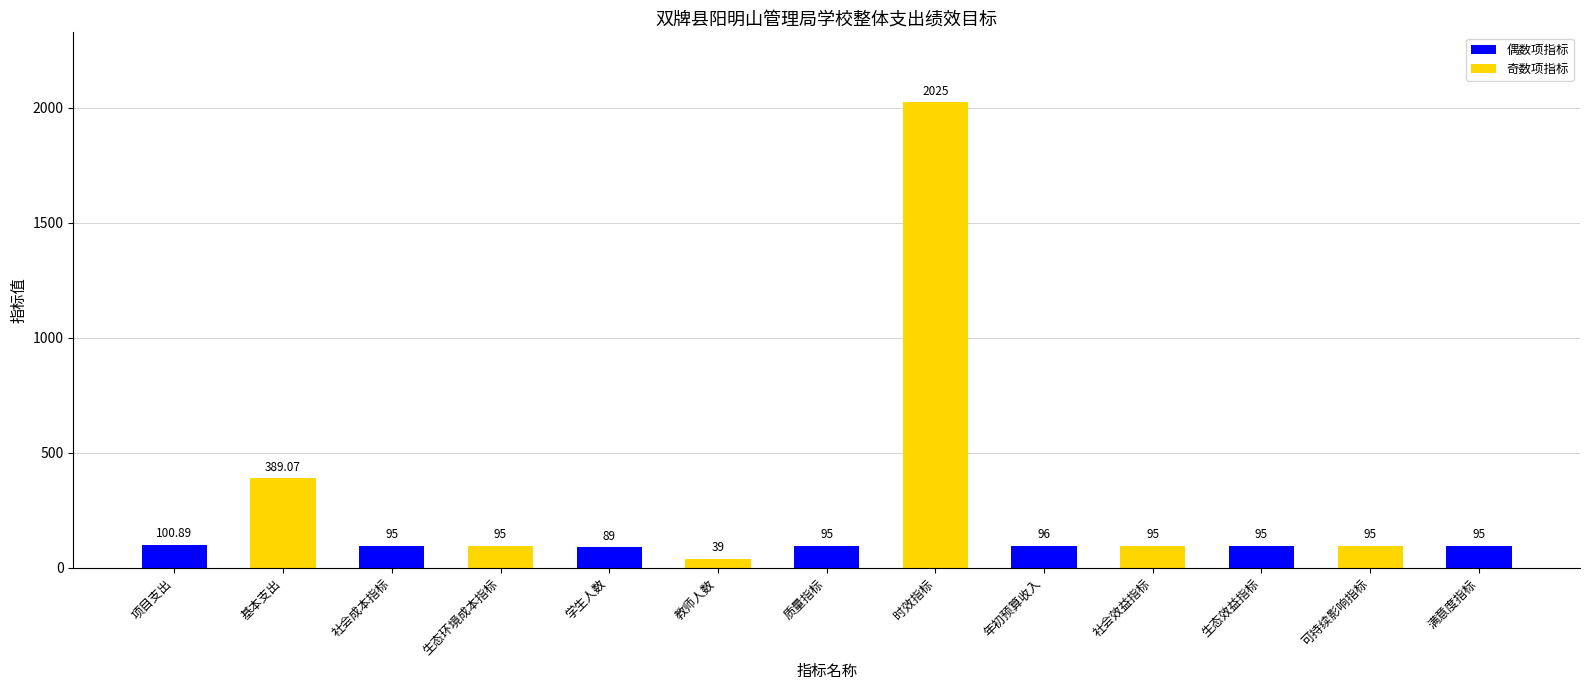

True or false: the data shows 95.0 at 生态效益指标.

True